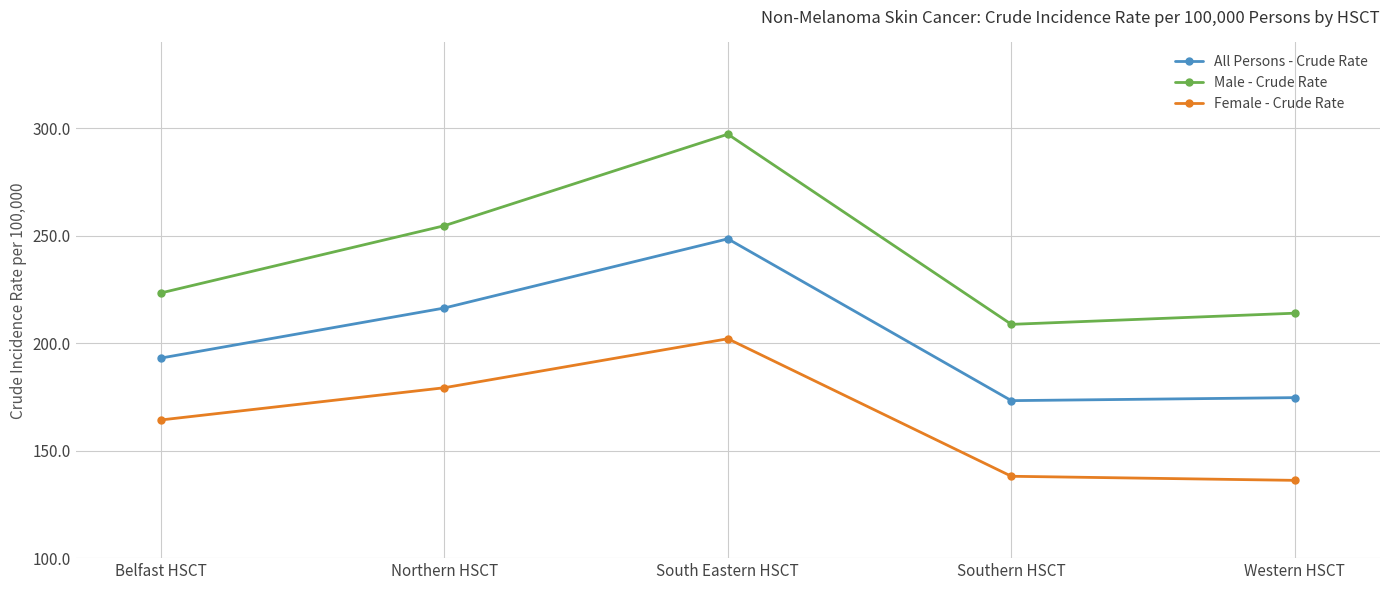

Where does the All Persons - Crude Rate series first go above 193?

Belfast HSCT